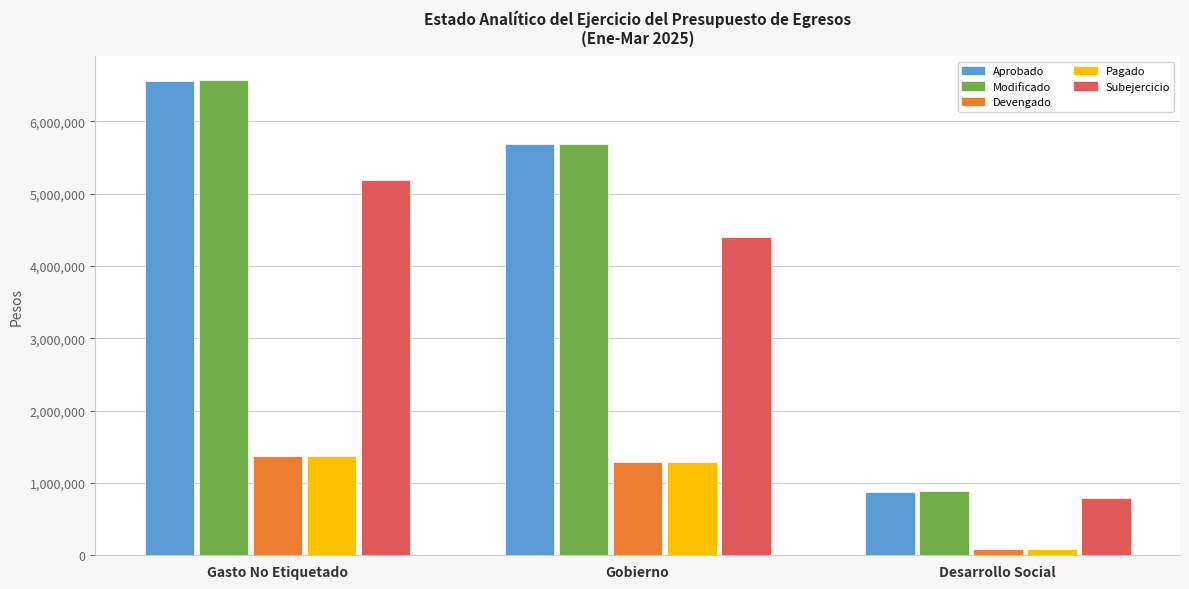

The Pagado series shows 90181.8 at Desarrollo Social. True or false?

True